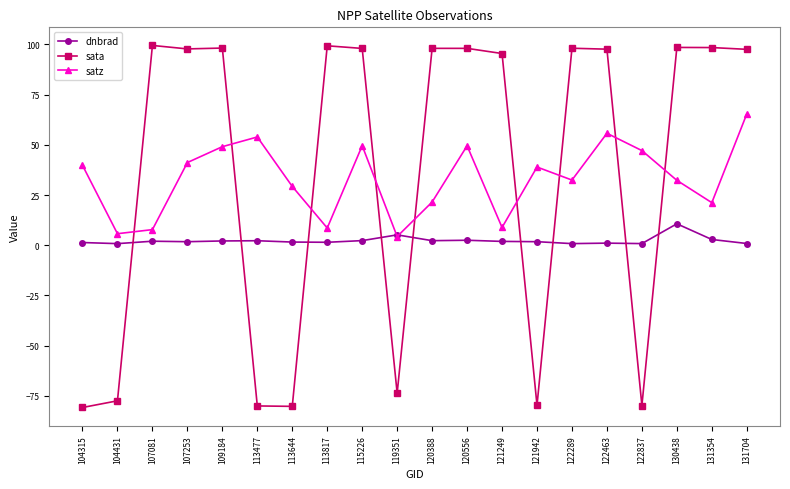

What is the lowest value of the satz series?

4.3